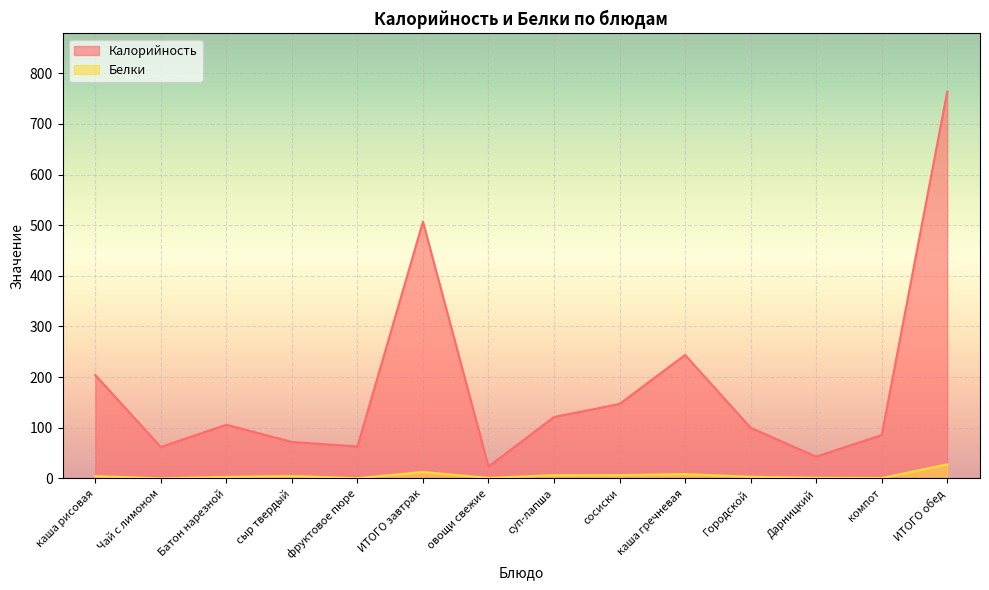

True or false: Белки and Калорийность cross at least once.

False